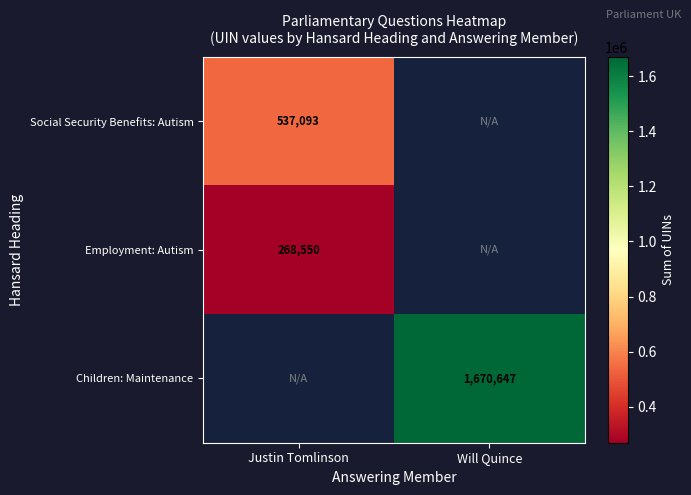

The Social Security Benefits: Autism series shows 720219.0 at Justin Tomlinson. True or false?

False